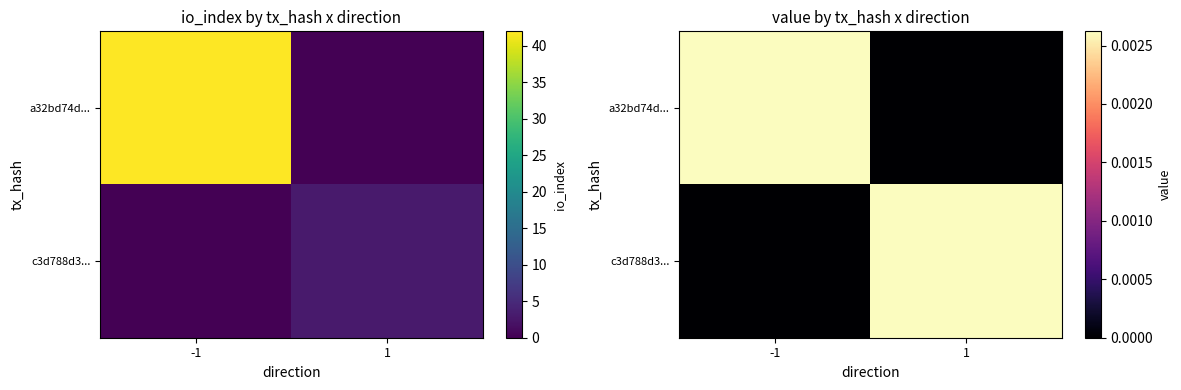

At -1, list the series in order from largest to smallest.

a32bd74d..., c3d788d3...